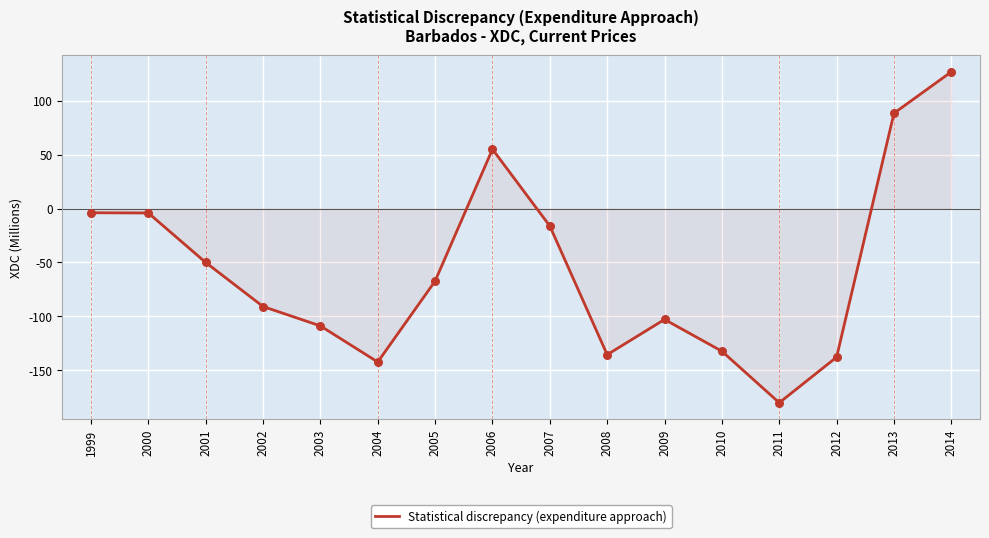

What is the change in value from 1999 to 2003?

-105.0